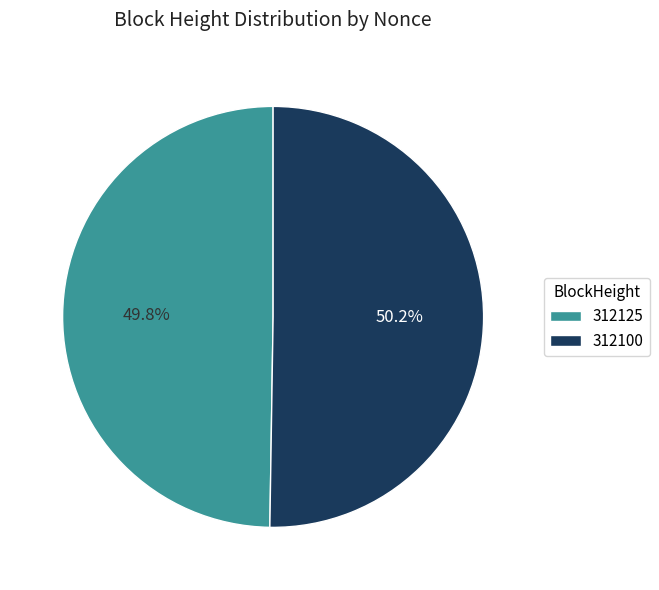

How many slices are in this pie chart?

2